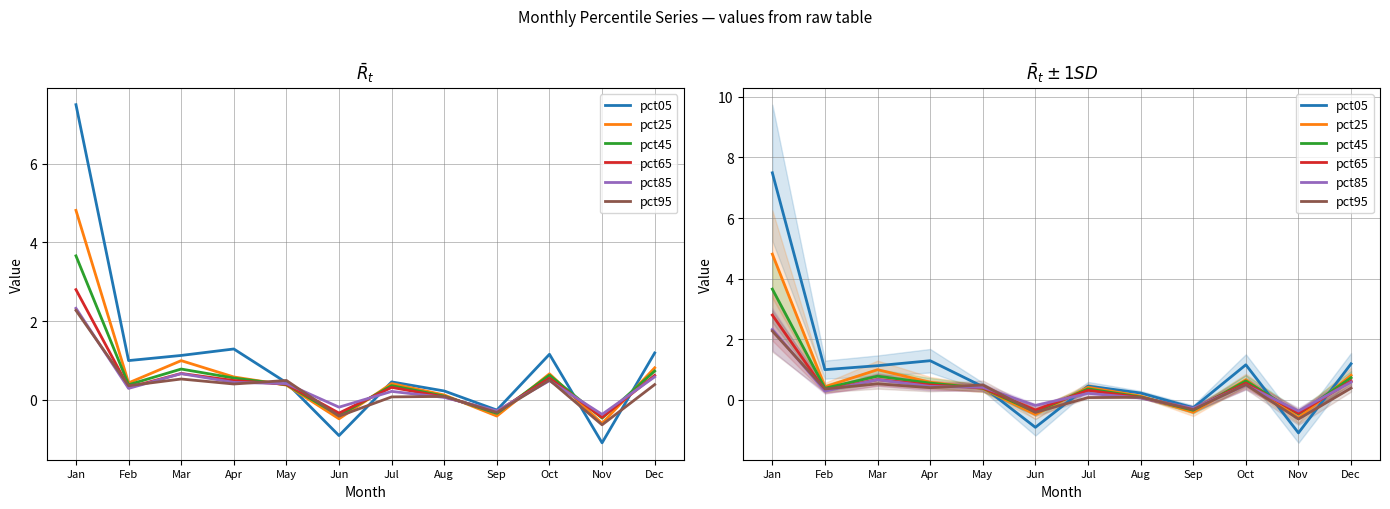

Between May and Dec, which is larger?

Dec